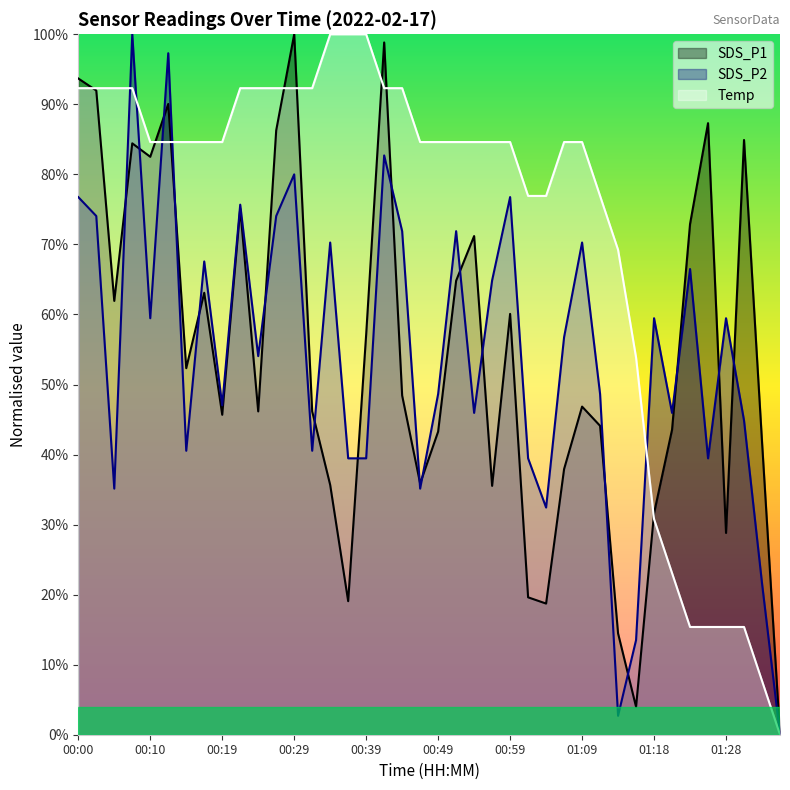

What position from the right is 01:11?

11